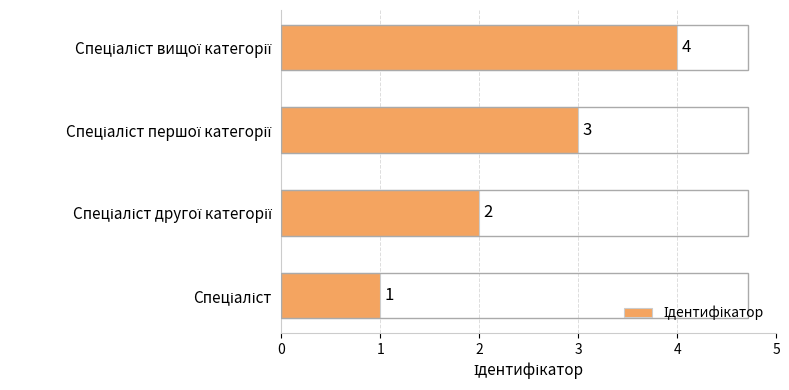

How many values are between 2 and 4?

3